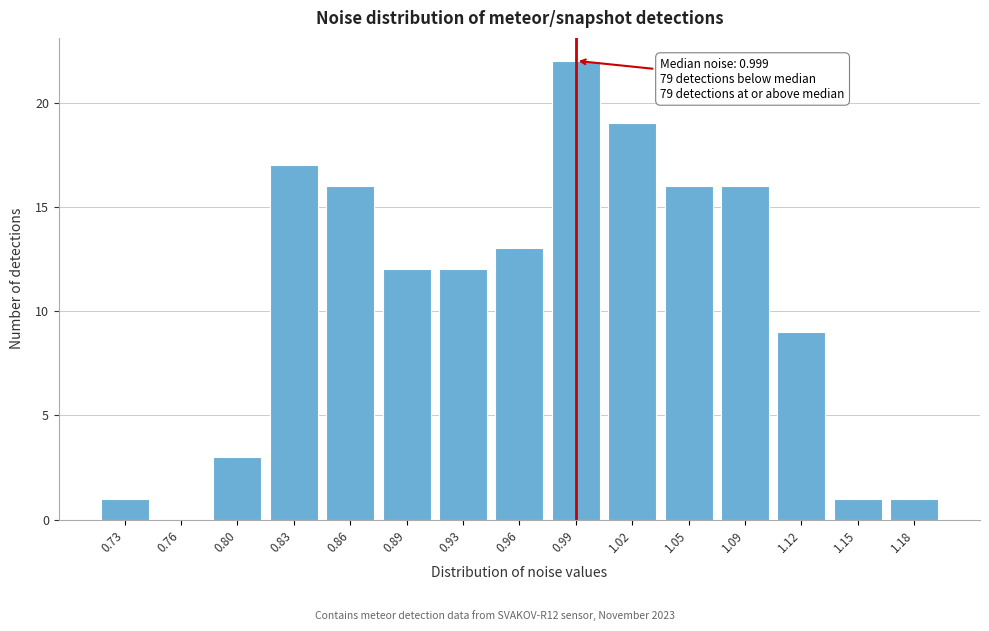

Reading left to right, list all the values displayed in this chart.

0.73=1	0.76=0	0.80=3	0.83=17	0.86=16	0.89=12	0.93=12	0.96=13	0.99=22	1.02=19	1.05=16	1.09=16	1.12=9	1.15=1	1.18=1